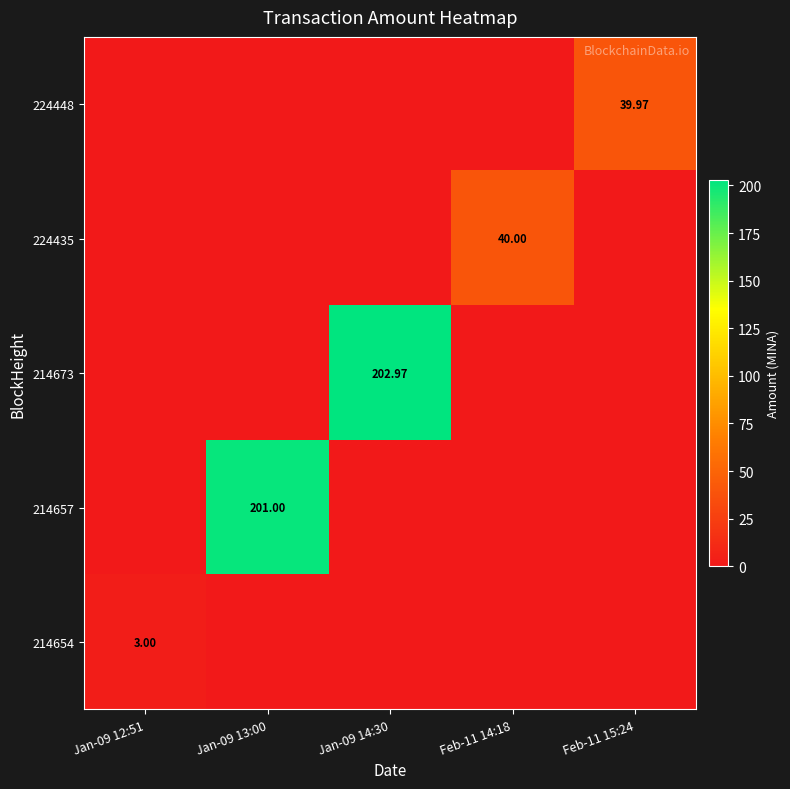

The 214654 series shows 0.0 at Feb-11 14:18. True or false?

True